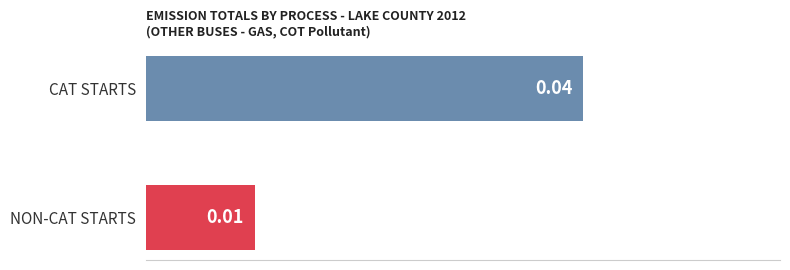

How many categories are shown in the chart?

1